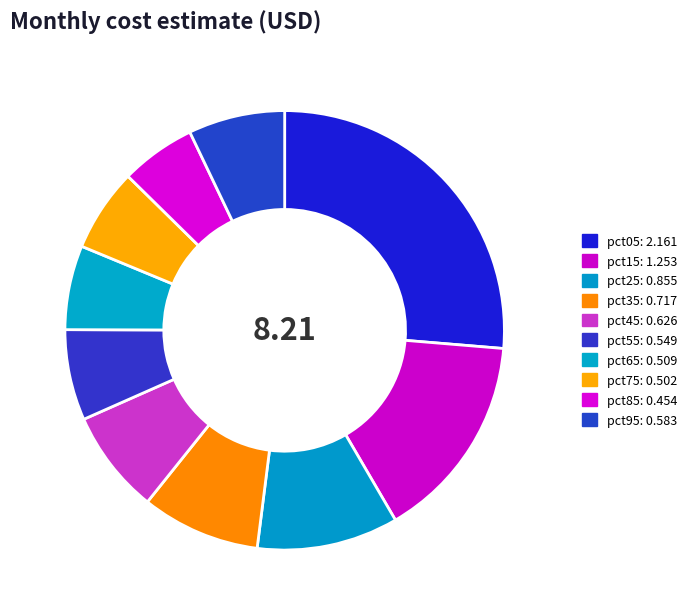

What is the total percentage of pct05 and pct15?

41.6%